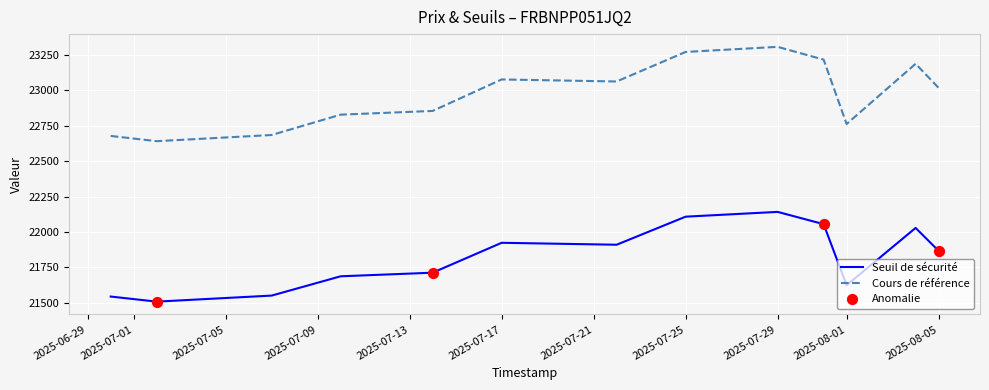

Which series has the largest range (max minus min)?

Cours de référence